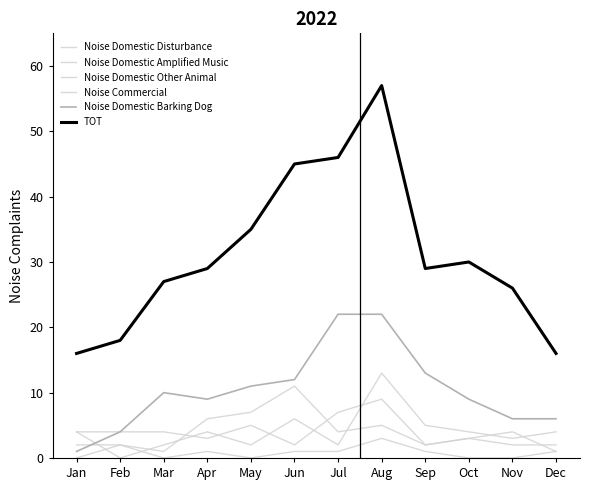

Does the chart display data point markers on the line(s)?

No